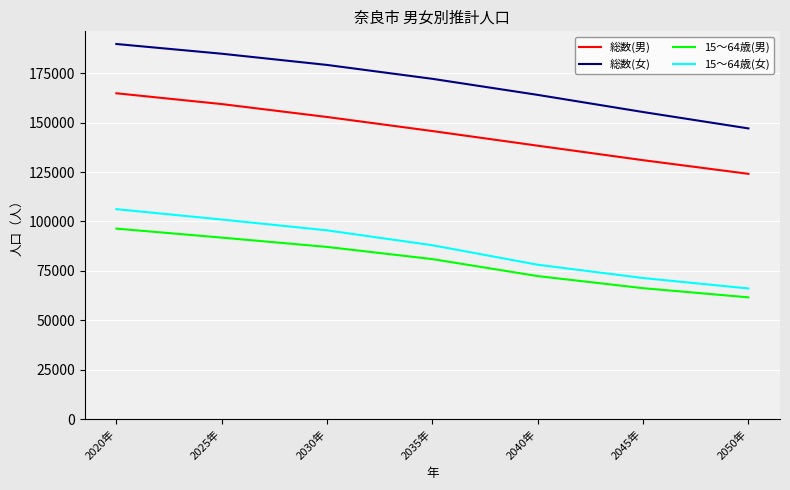

True or false: 15～64歳(女) has a value of 95476 at 2030年.

True